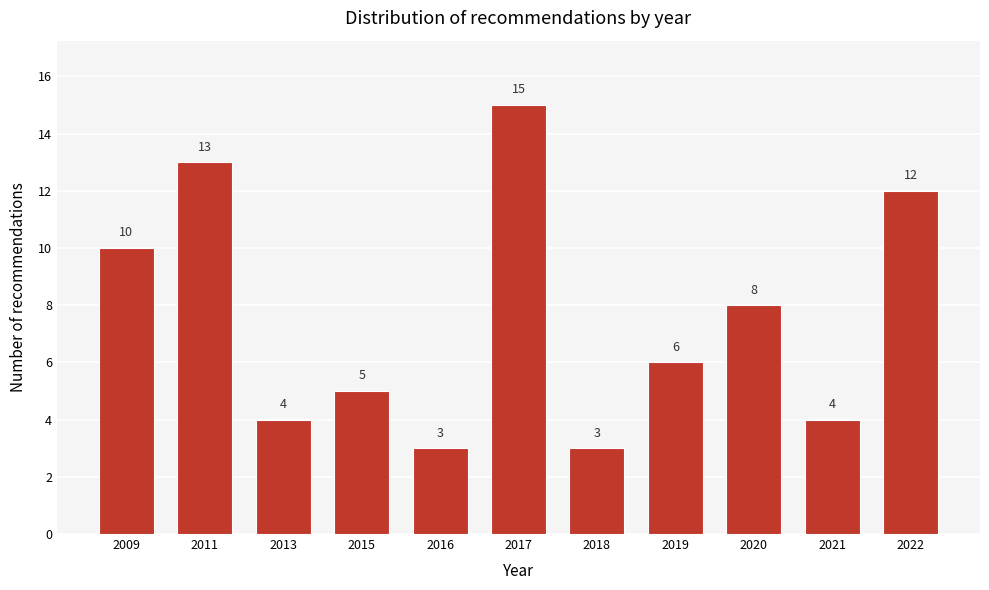

Reading right to left, list all the values displayed in this chart.

12	4	8	6	3	15	3	5	4	13	10